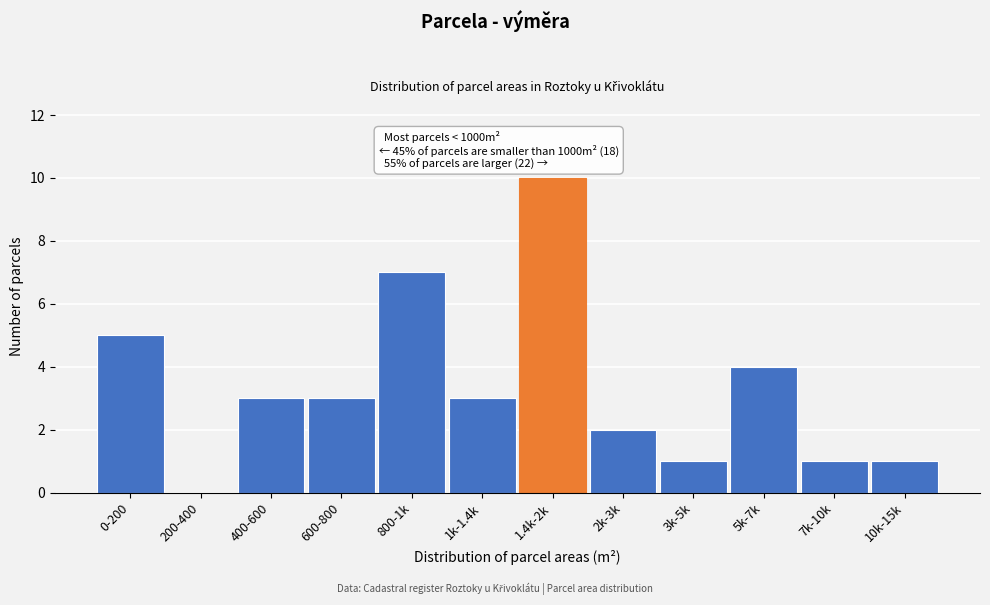

Reading left to right, extract all data points from this chart.

0-200=5	200-400=0	400-600=3	600-800=3	800-1k=7	1k-1.4k=3	1.4k-2k=10	2k-3k=2	3k-5k=1	5k-7k=4	7k-10k=1	10k-15k=1